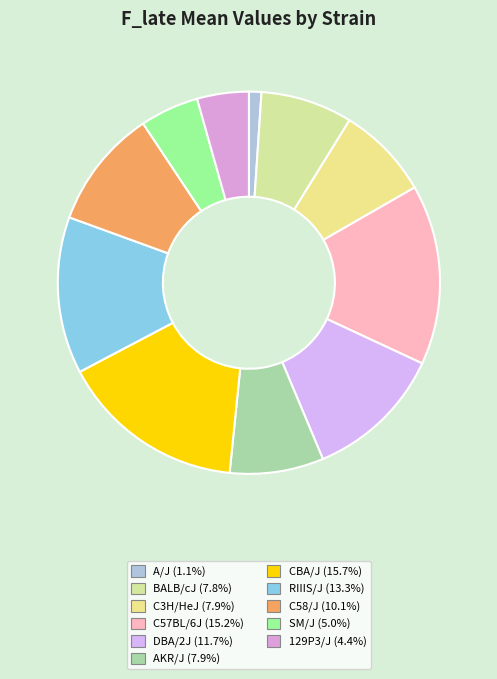

What is the change in value from DBA/2J to AKR/J?

-114.0